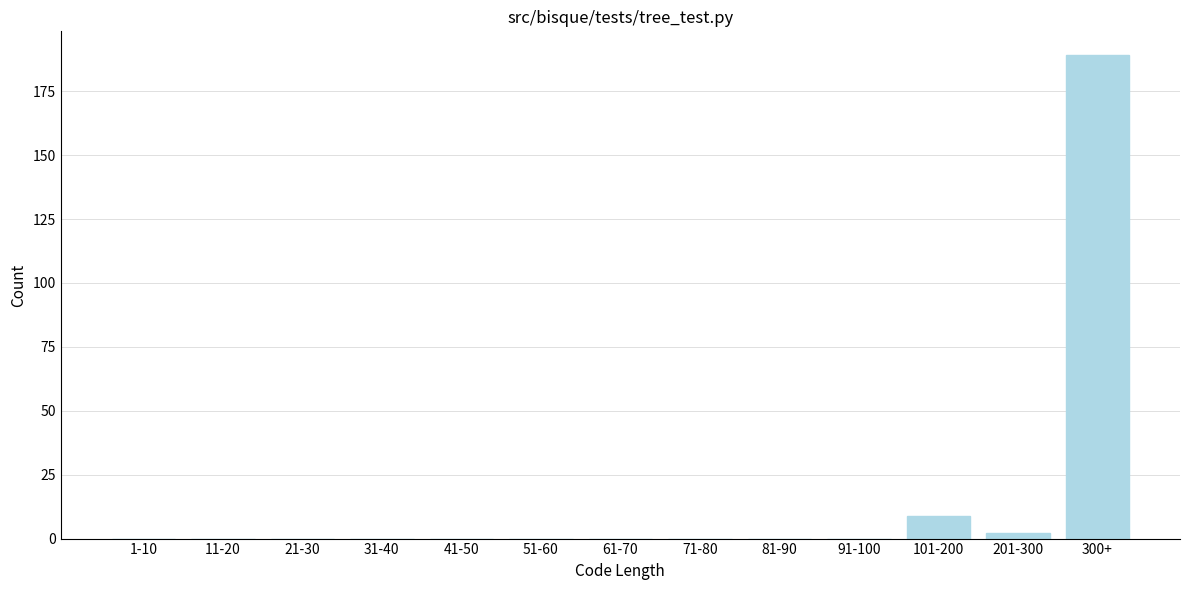

Reading left to right, list all the values displayed in this chart.

1-10=0	11-20=0	21-30=0	31-40=0	41-50=0	51-60=0	61-70=0	71-80=0	81-90=0	91-100=0	101-200=9	201-300=2	300+=189